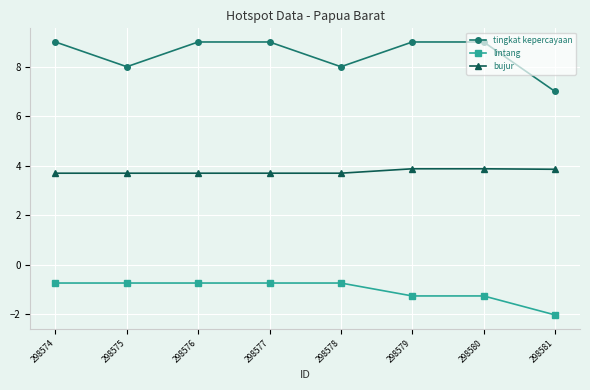

True or false: lintang and bujur cross at least once.

False